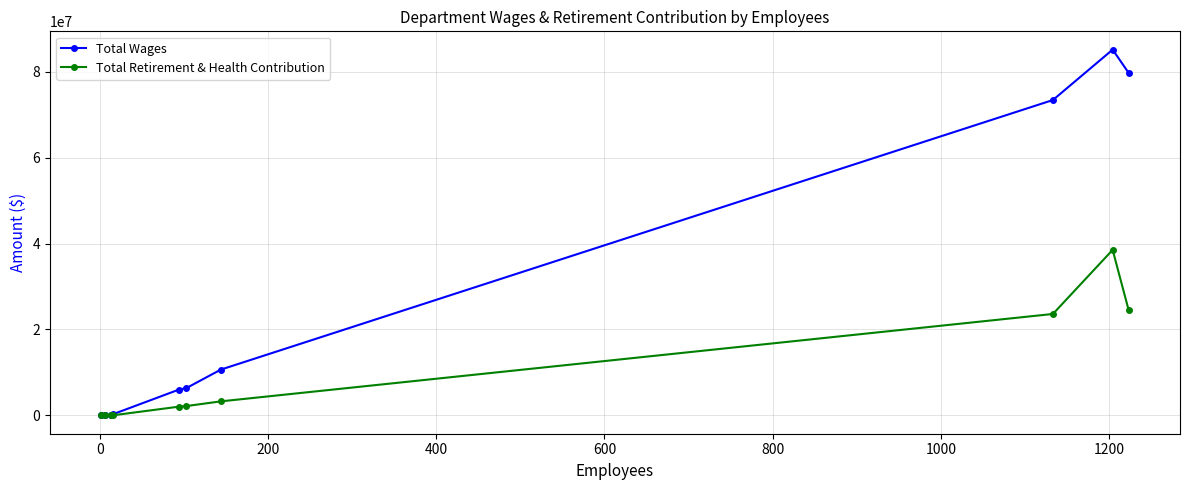

Which series has the largest total across all categories?

Total Wages